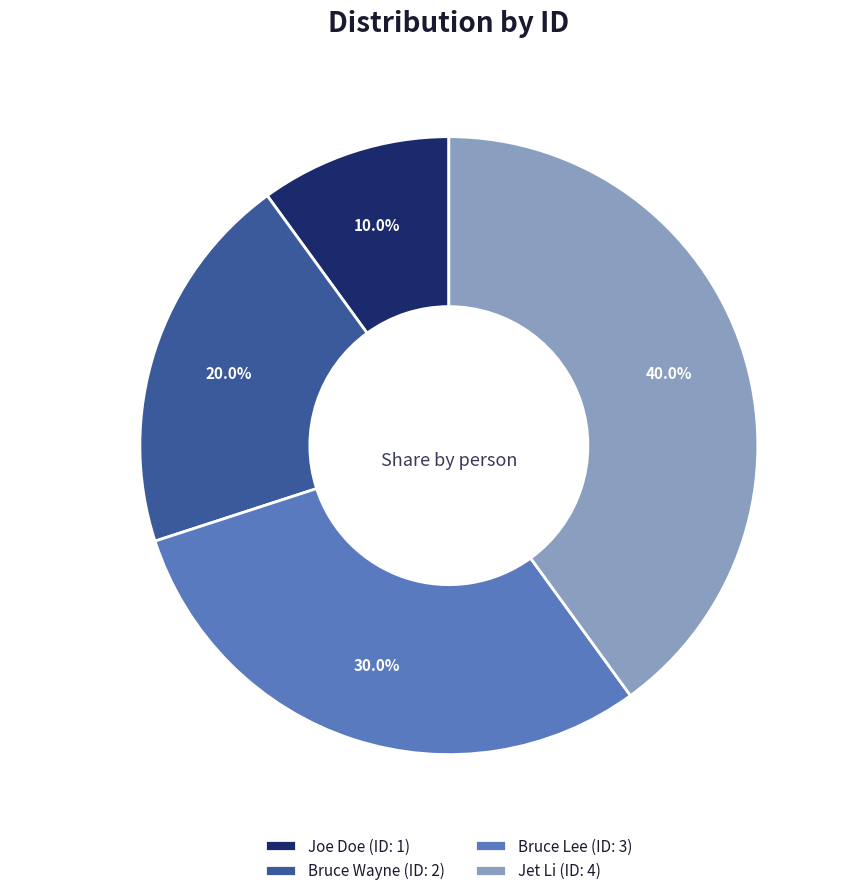

Count the number of slices in the pie.

4